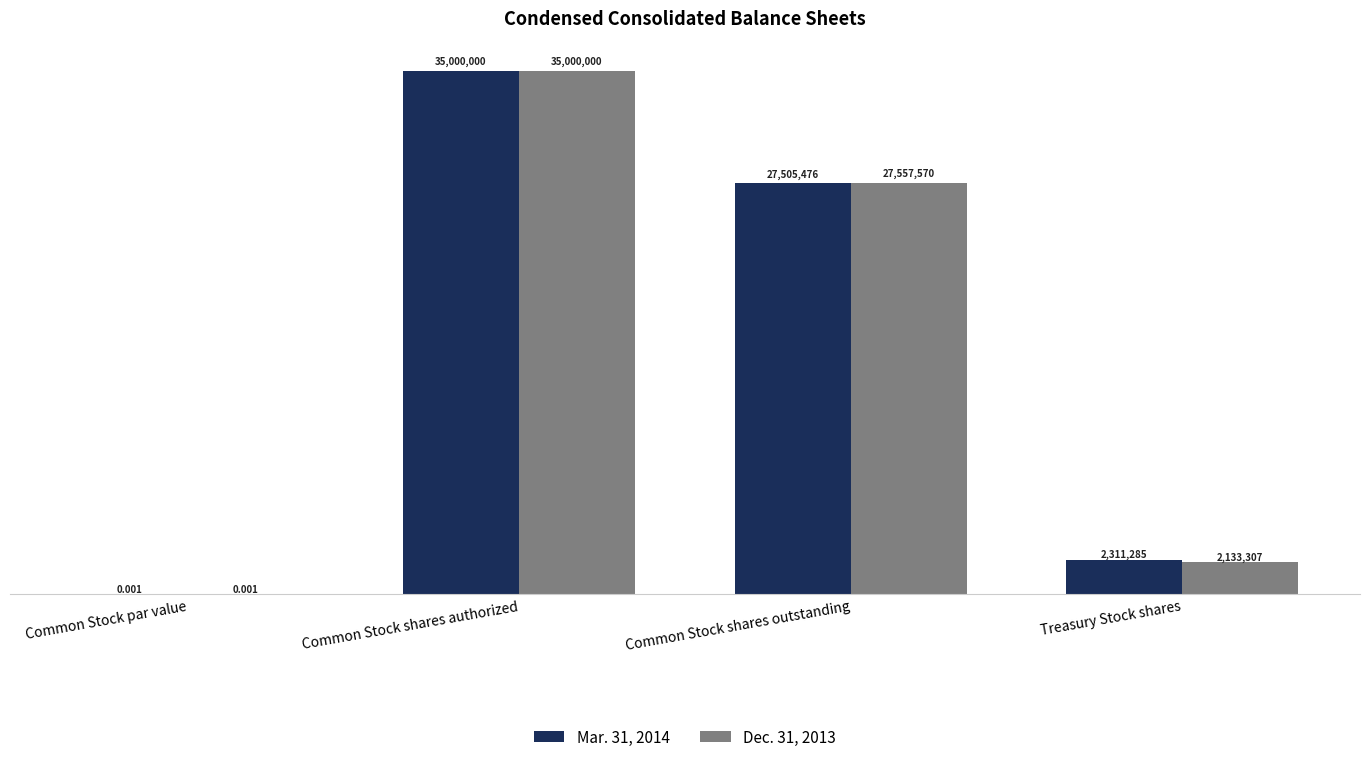

What is the greatest value displayed?

35000000.0